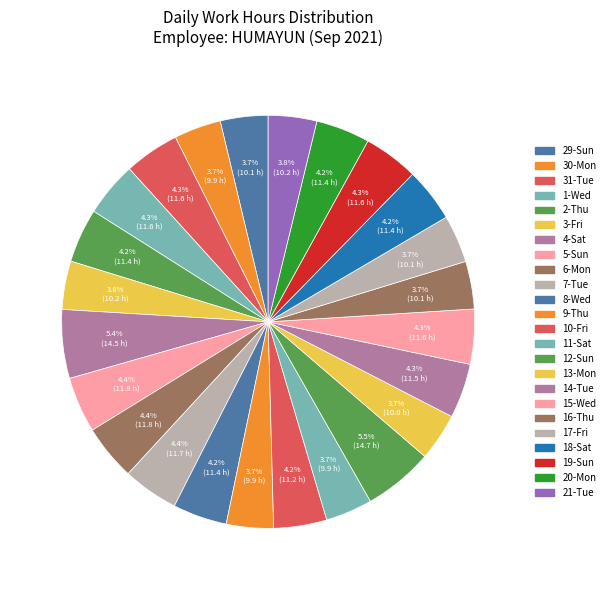

Does 8-Wed account for over 50% of the chart?

No